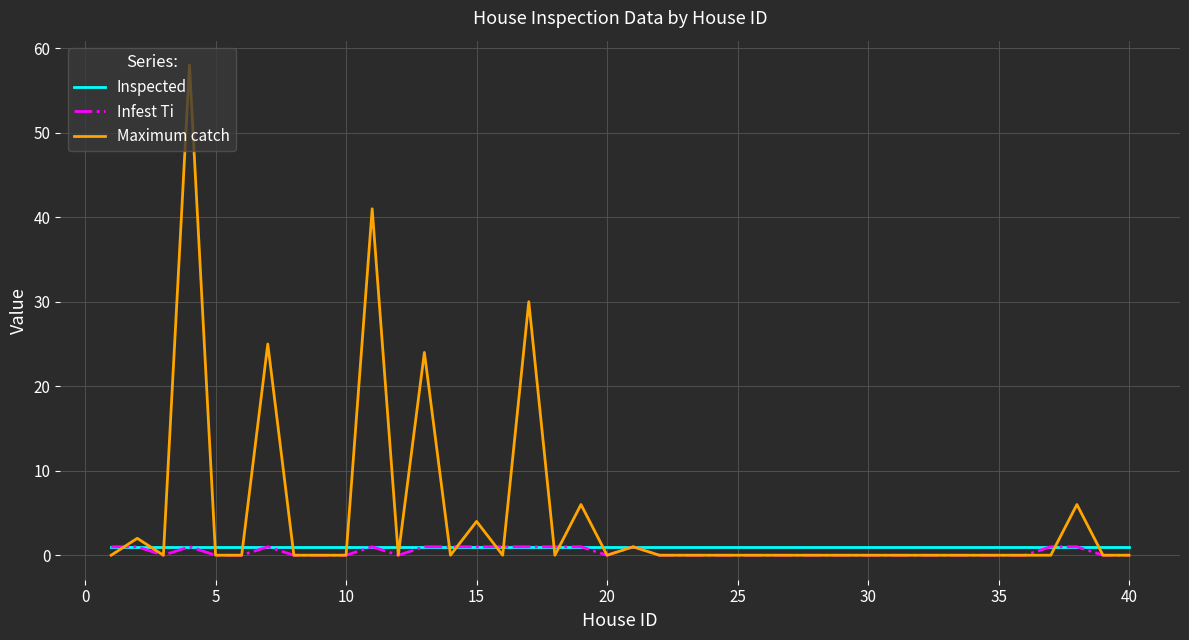

What is the highest value of the Maximum catch series?

58